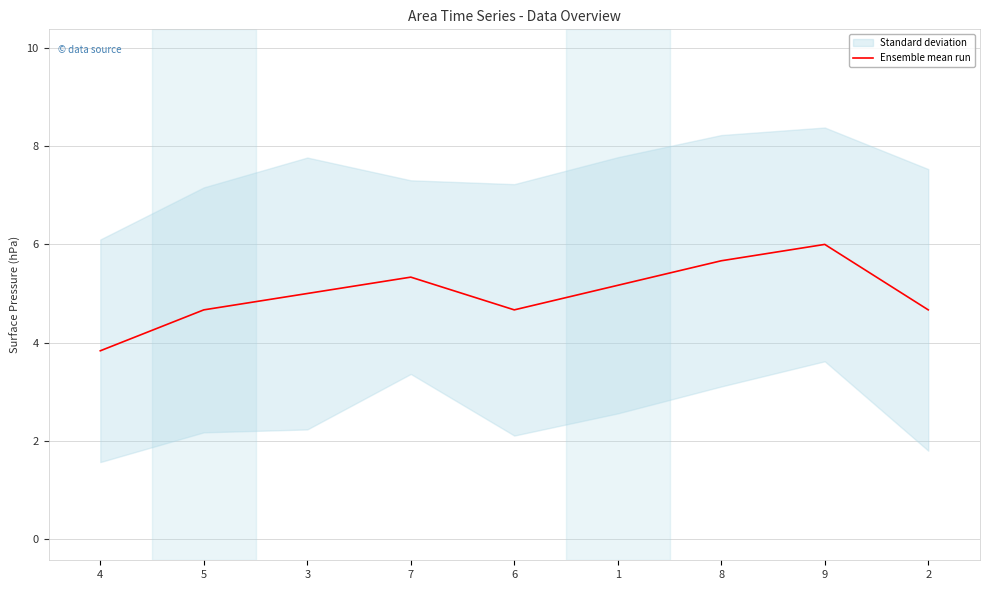

Does the chart display data point markers on the line(s)?

No